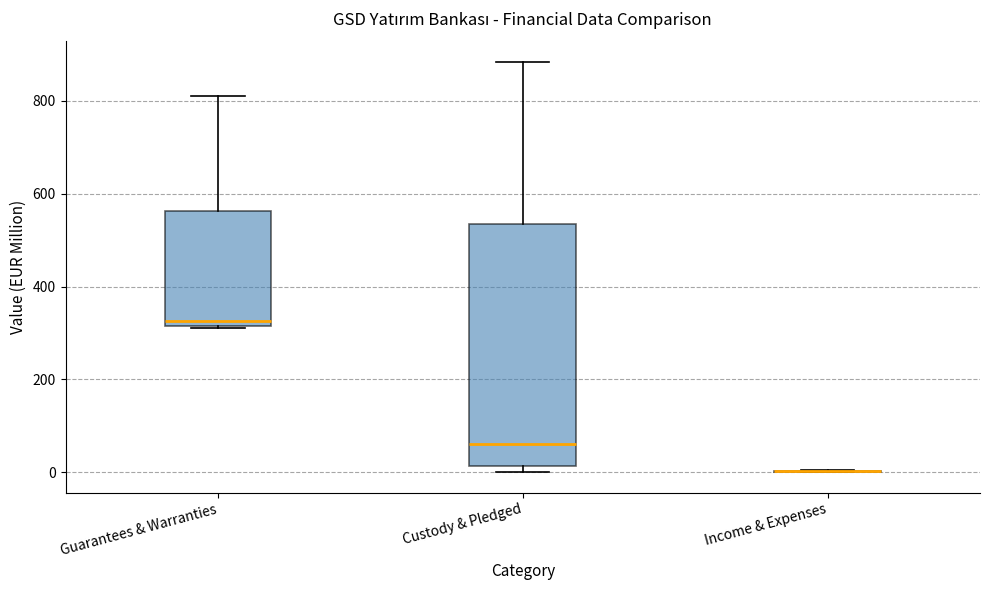

Which box is the tallest, from its lower edge to its upper edge?

Custody & Pledged